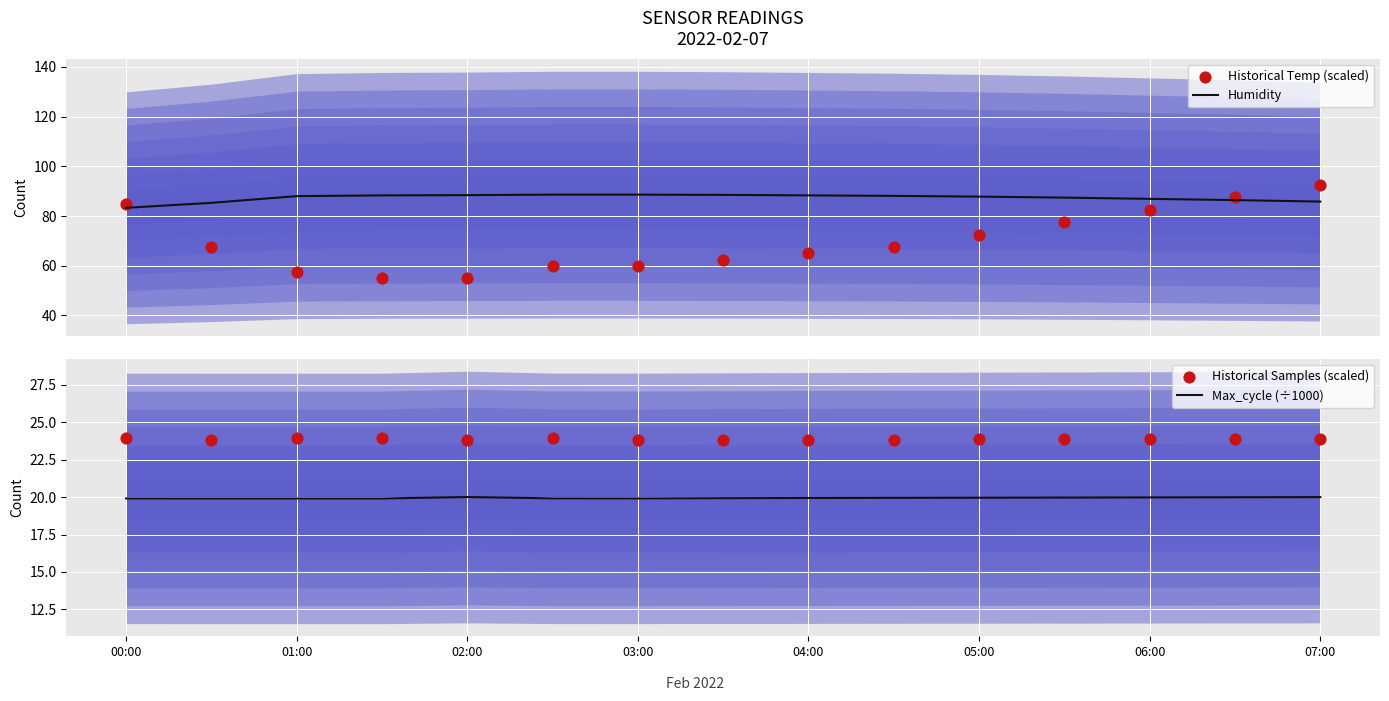

Which series has the largest total across all categories?

Humidity